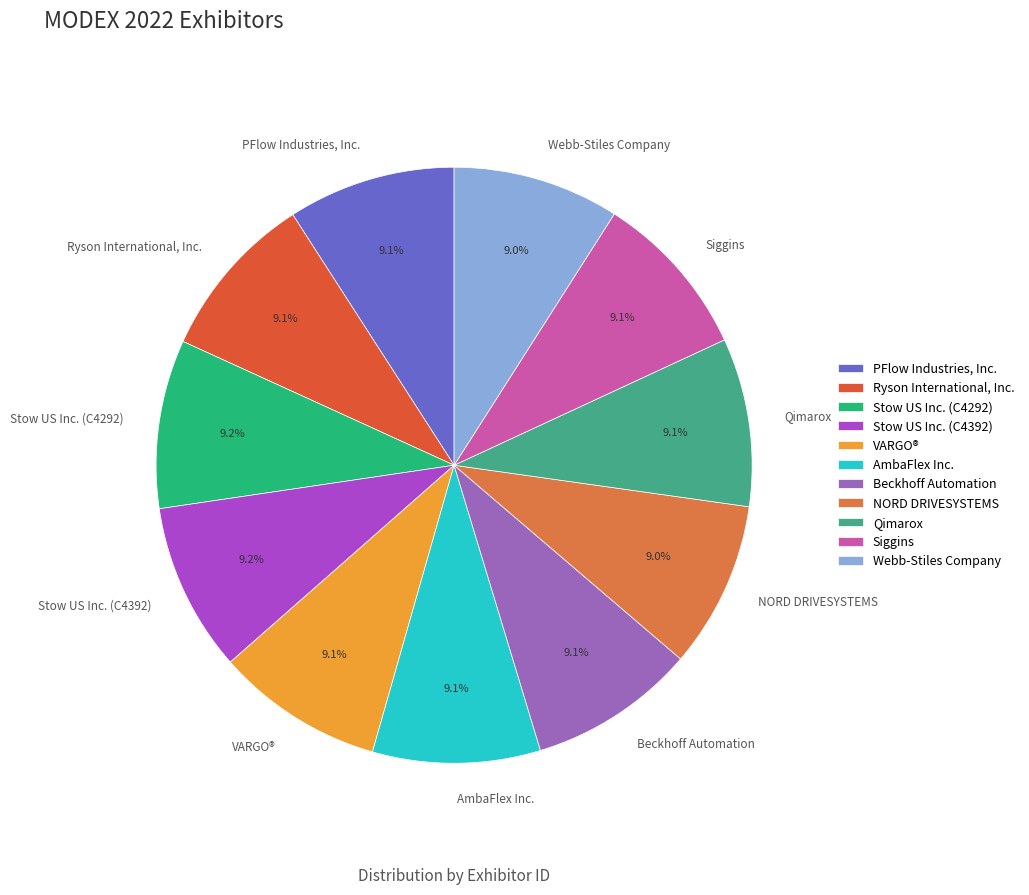

To the nearest percent, what portion does AmbaFlex Inc. represent?

9%